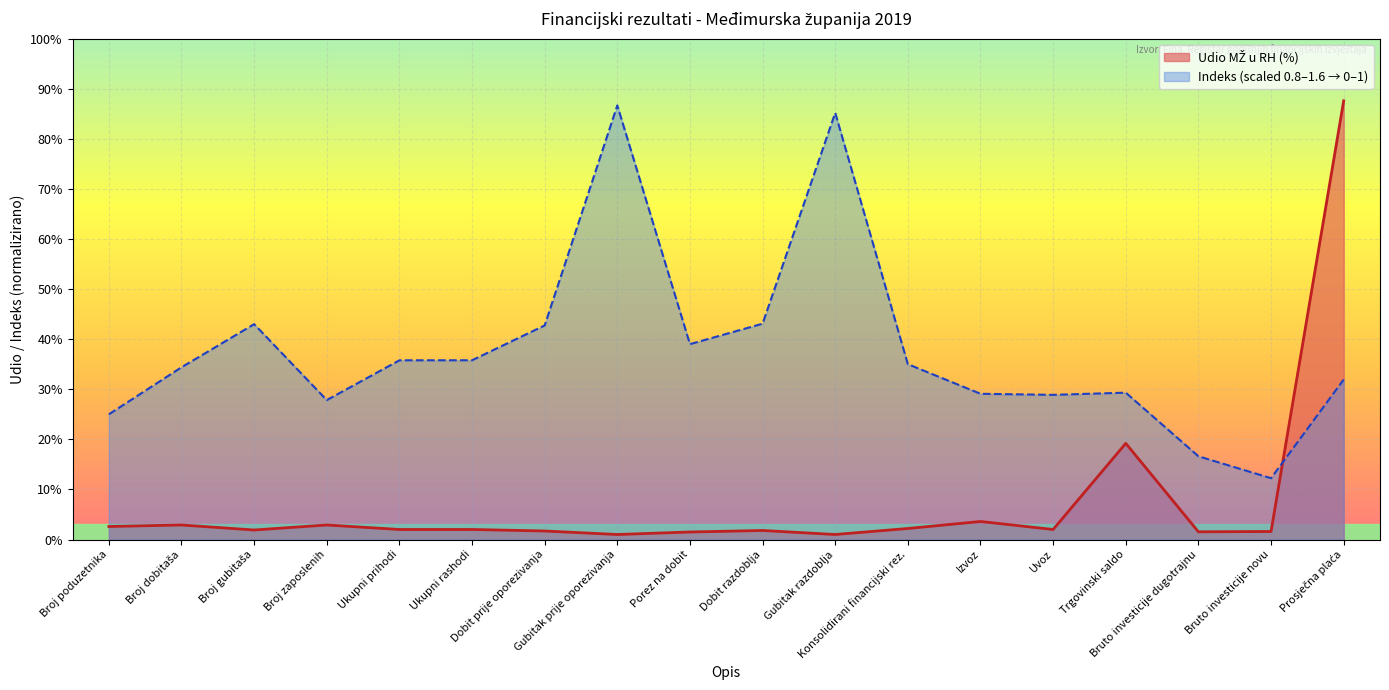

Where is the first local minimum for Indeks?

Broj zaposlenih